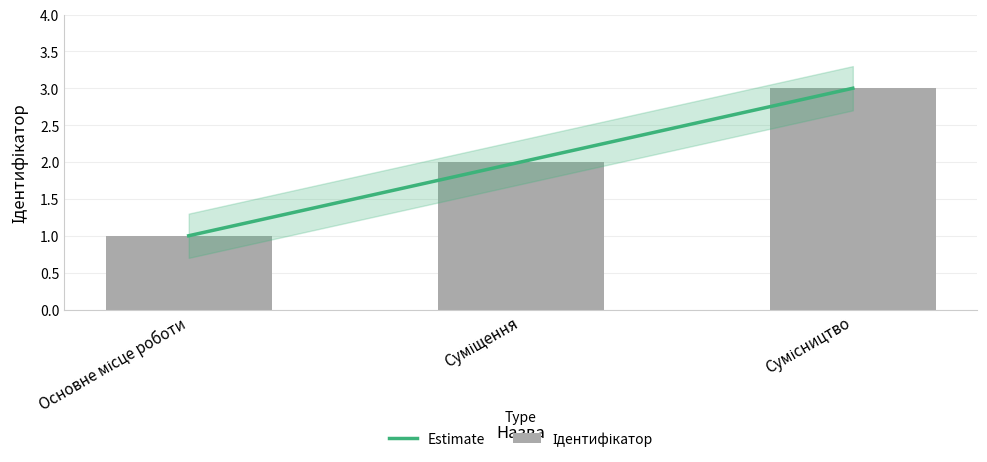

How many values exceed 2?

1